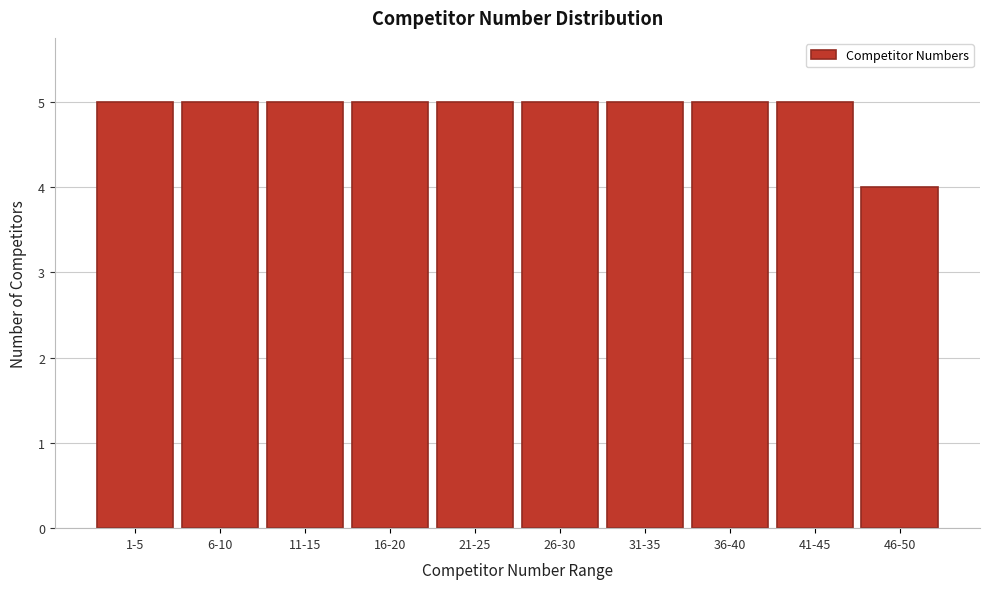

Reading left to right, what are all the values shown in this chart?

5	5	5	5	5	5	5	5	5	4